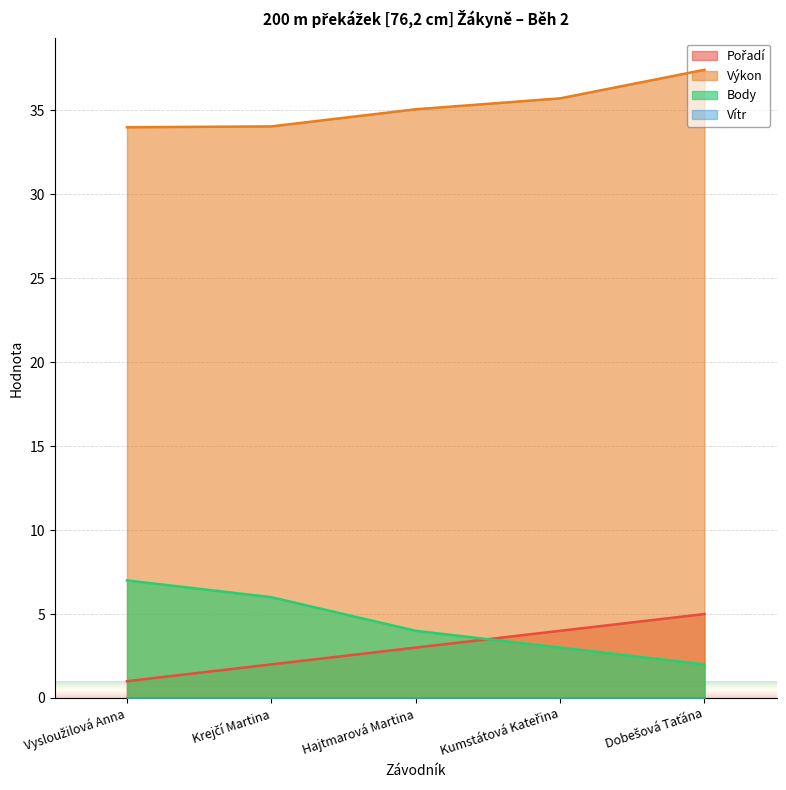

Where is Body nearest to the value 4?

Hajtmarová Martina